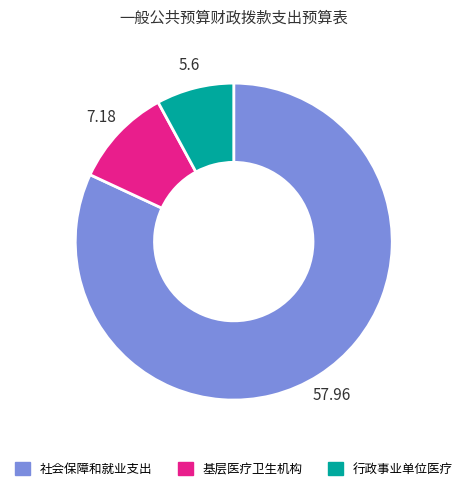

The 基层医疗卫生机构 slice represents 2% of the pie. True or false?

False